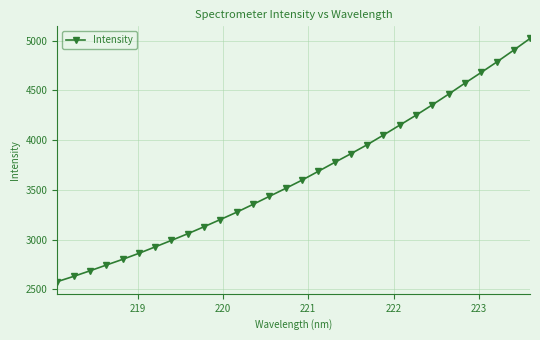

What is the smallest value displayed?

2576.1